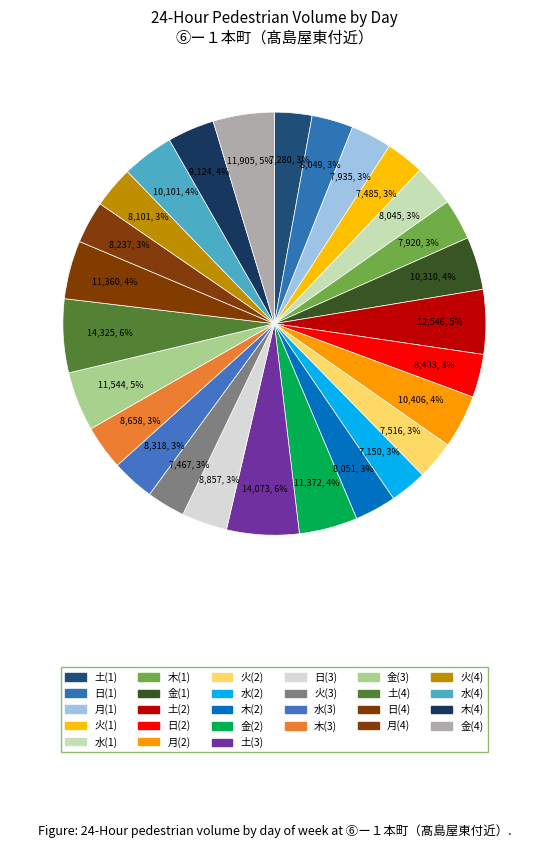

How many slices are in this pie chart?

27